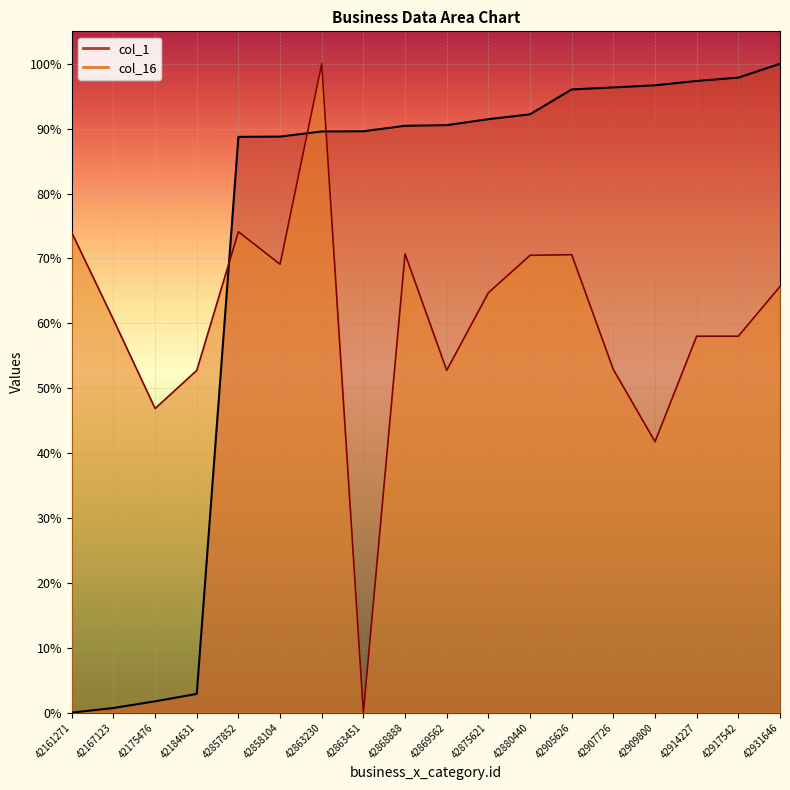

The value of col_16 at 42868888 is 0.7. True or false?

True